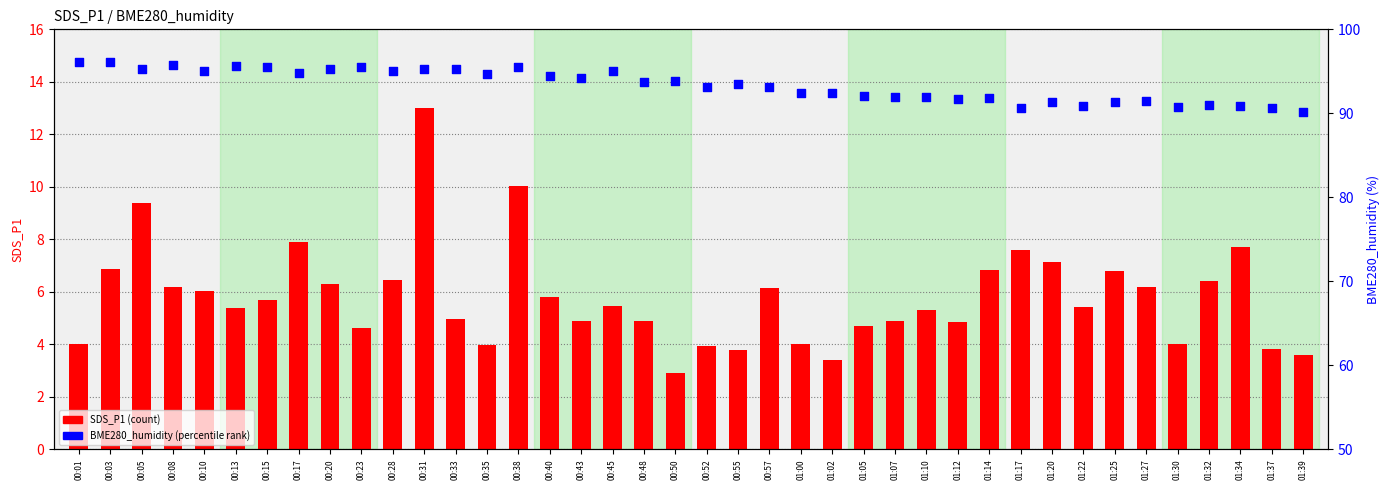

At which category is the sum across all series the highest?

00:31